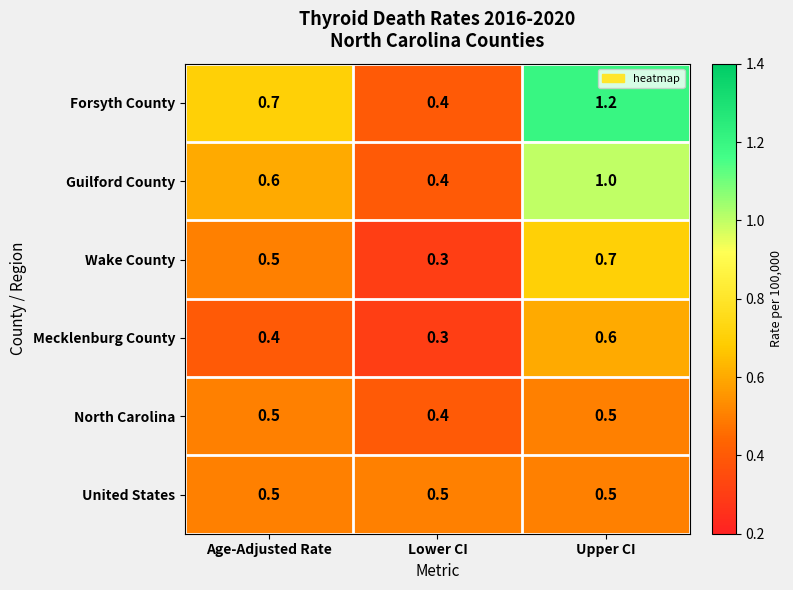

Reading left to right, list all the values displayed in this chart.

Forsyth County: Age-Adjusted Rate=0.7	Lower CI=0.4	Upper CI=1.2
Guilford County: Age-Adjusted Rate=0.6	Lower CI=0.4	Upper CI=1.0
Wake County: Age-Adjusted Rate=0.5	Lower CI=0.3	Upper CI=0.7
Mecklenburg County: Age-Adjusted Rate=0.4	Lower CI=0.3	Upper CI=0.6
North Carolina: Age-Adjusted Rate=0.5	Lower CI=0.4	Upper CI=0.5
United States: Age-Adjusted Rate=0.5	Lower CI=0.5	Upper CI=0.5